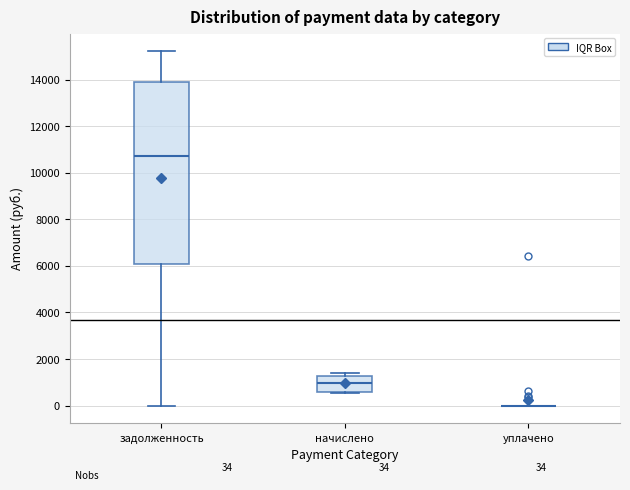

Which box is the tallest, from its lower edge to its upper edge?

задолженность